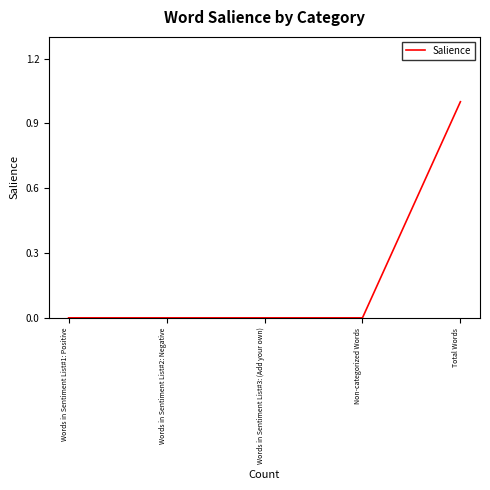

What is the sum of the values at Total Words and Words in Sentiment List#2: Negative?

1